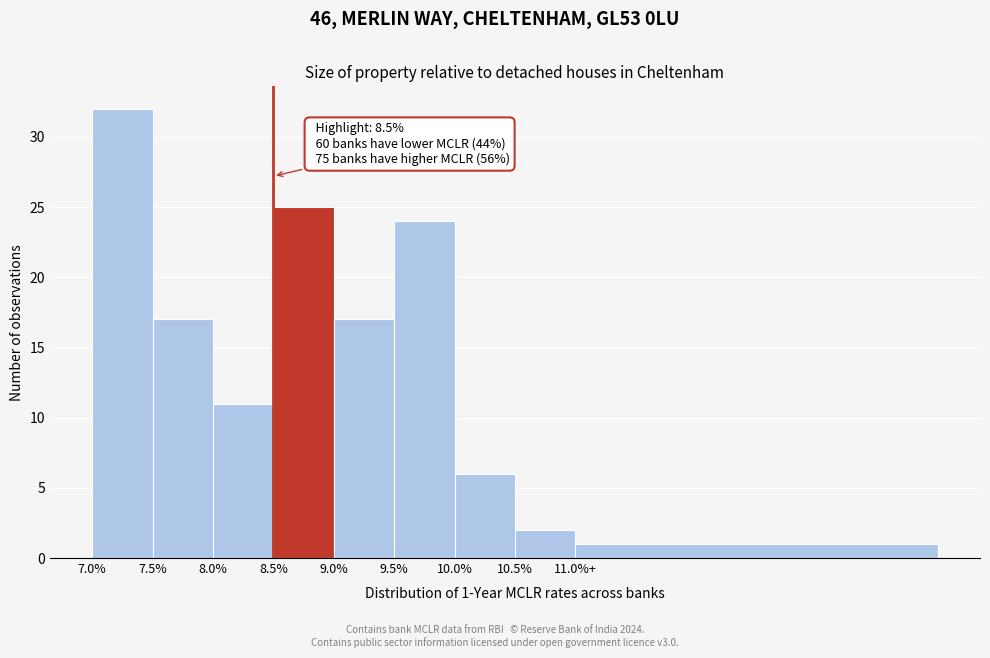

Reading right to left, what are all the values shown in this chart?

1	2	6	24	17	25	11	17	32